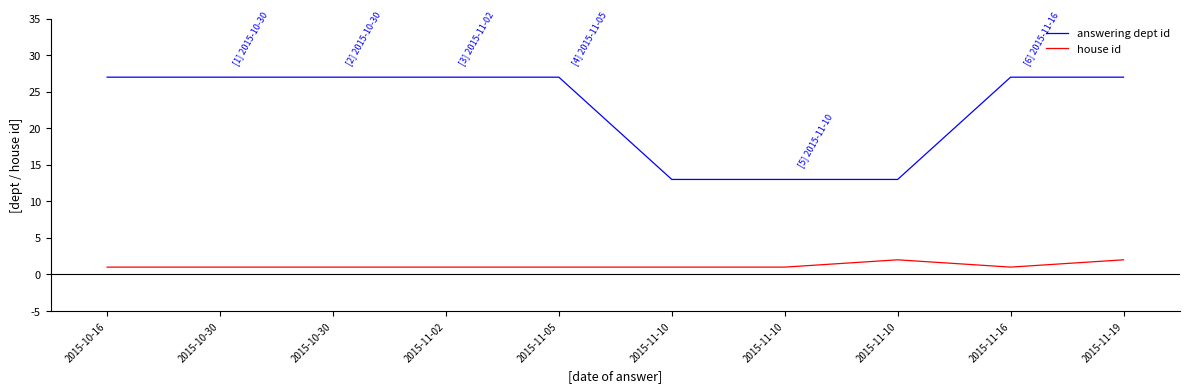

At 2015-11-19, list the series in order from largest to smallest.

answering dept id, house id